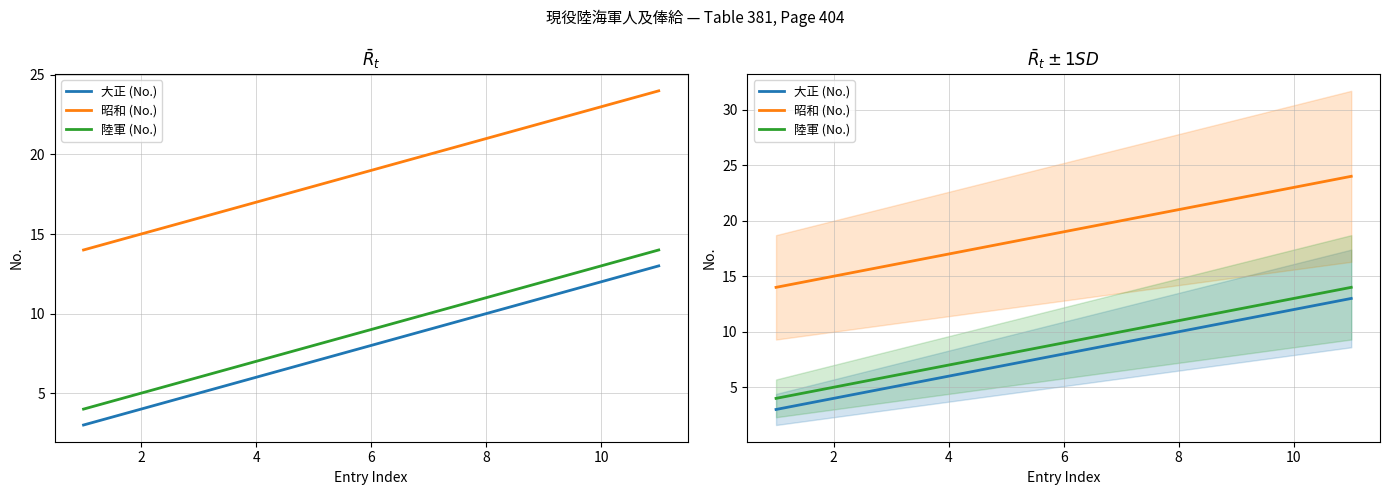

What is the maximum value shown in the chart?

24